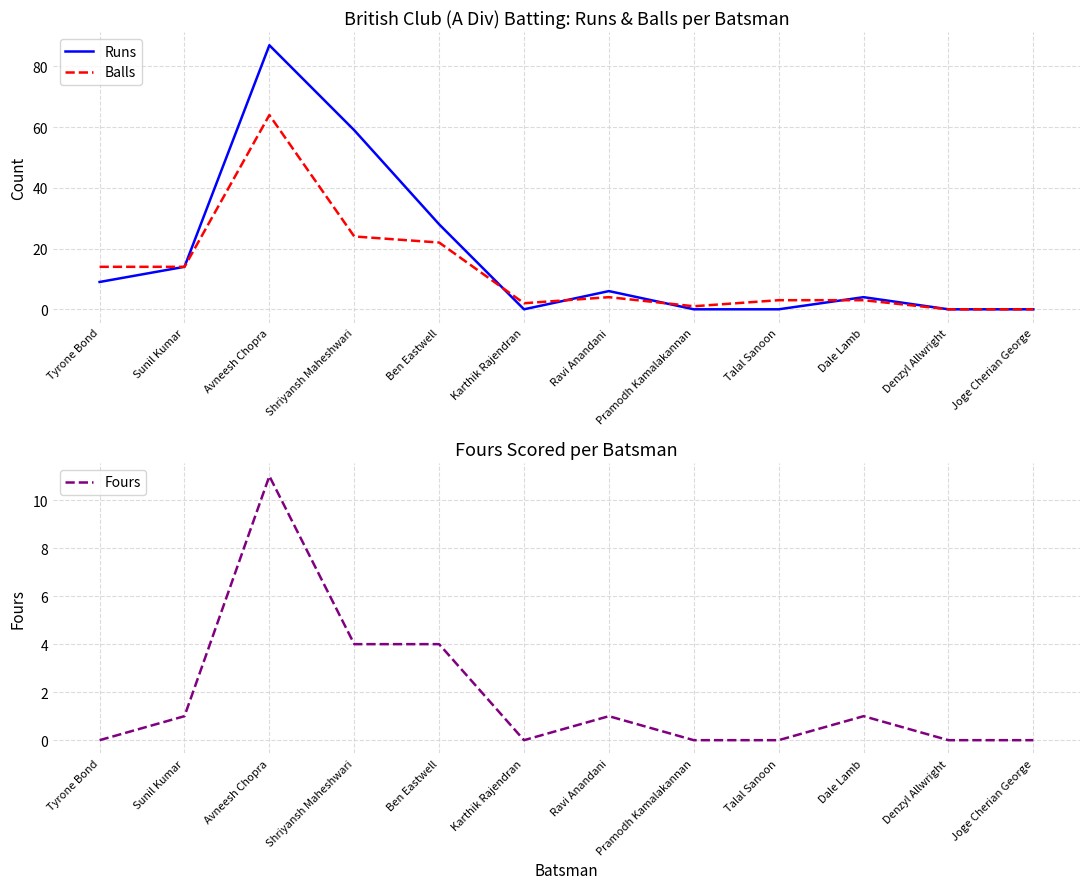

How many times do Runs and Balls cross each other?

4